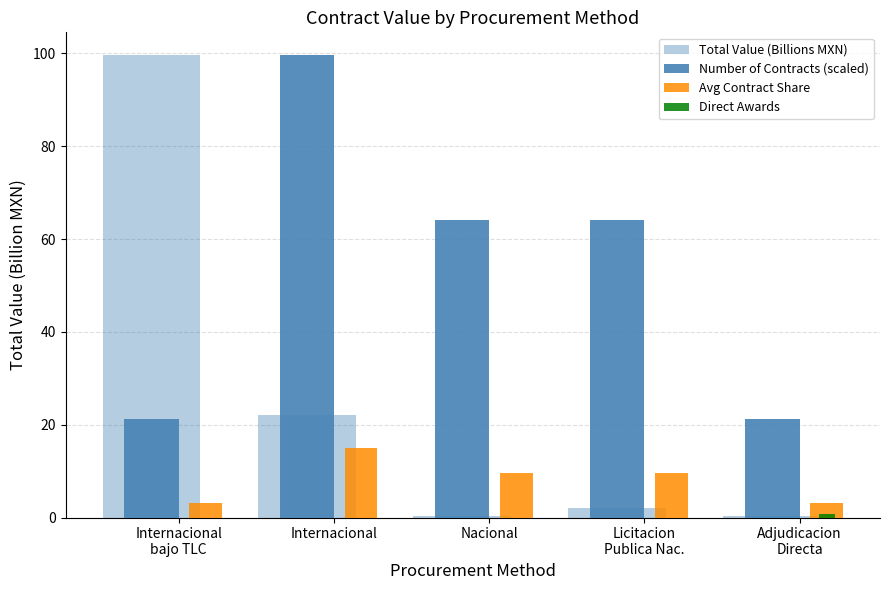

What is the spread (max minus min) of values at Internacional
bajo TLC?

99.5